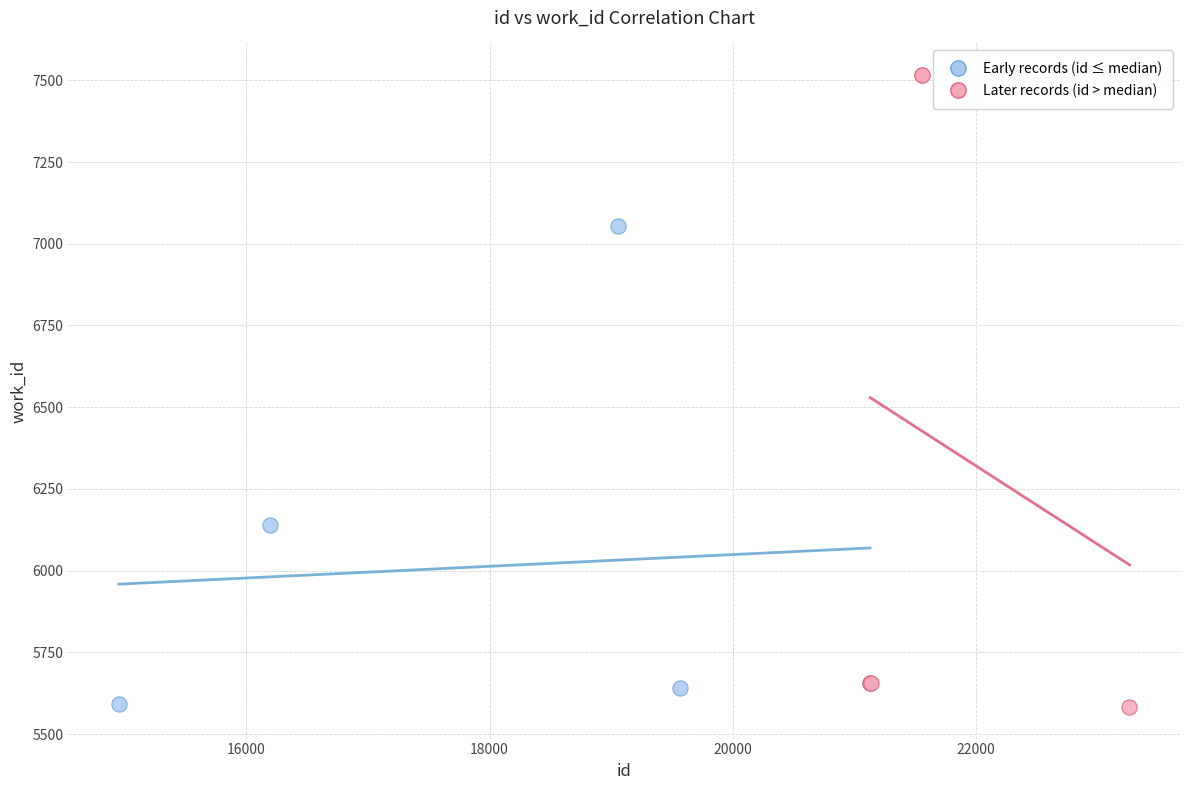

Which series has the widest spread of Y values?

Later records (id > median)